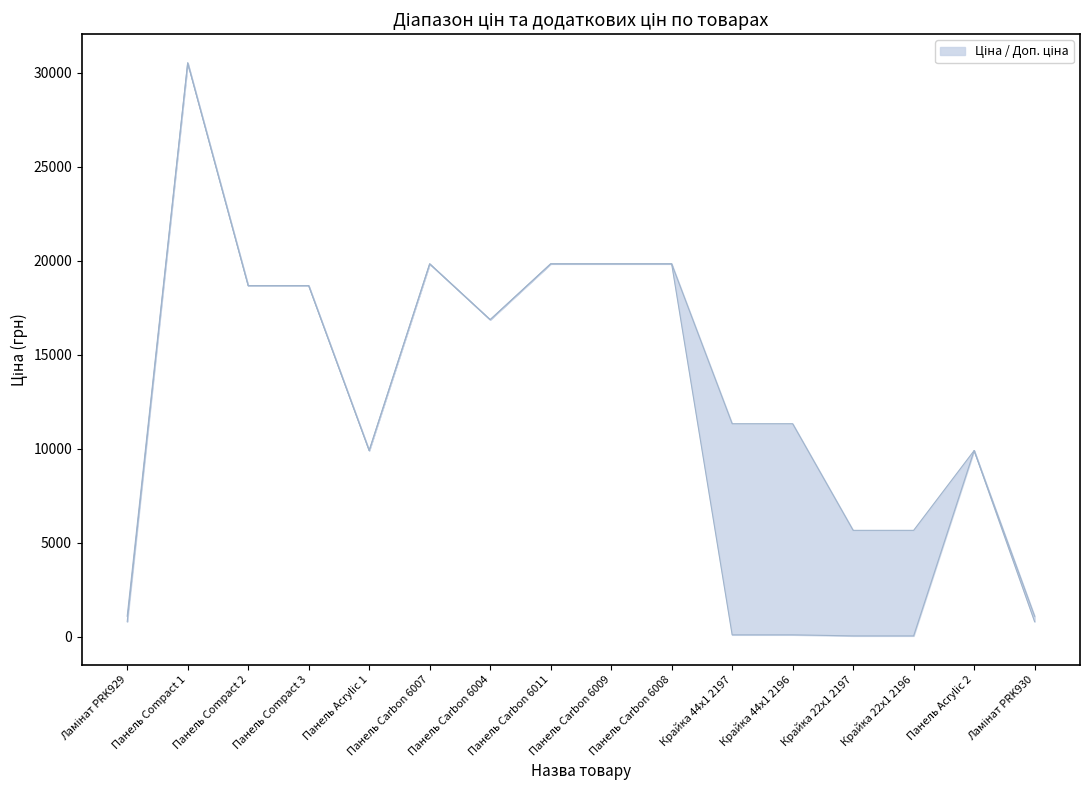

What is the approximate value of Ціна at 6?

16863.2